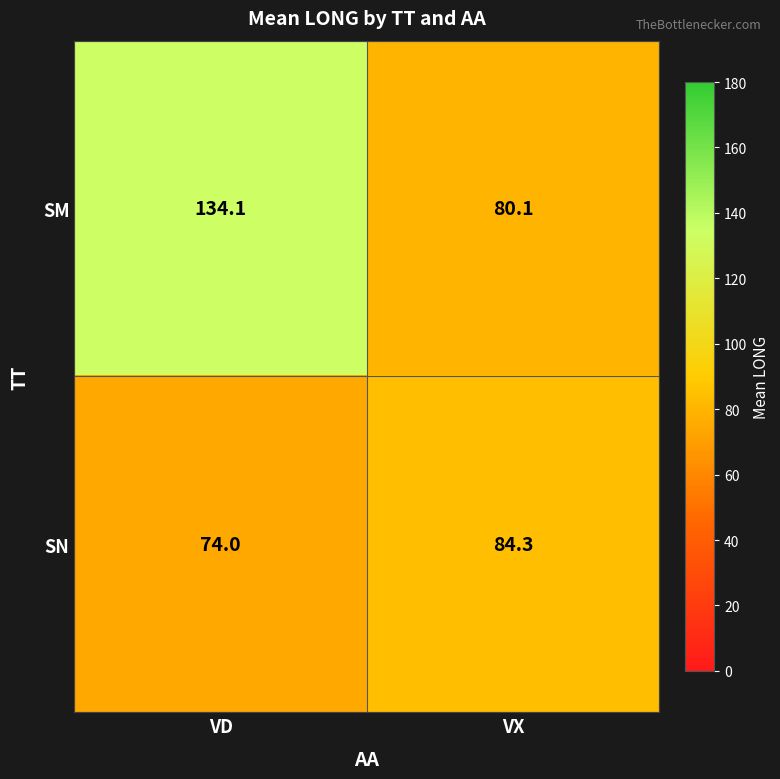

At how many categories does at least one series exceed 110?

1